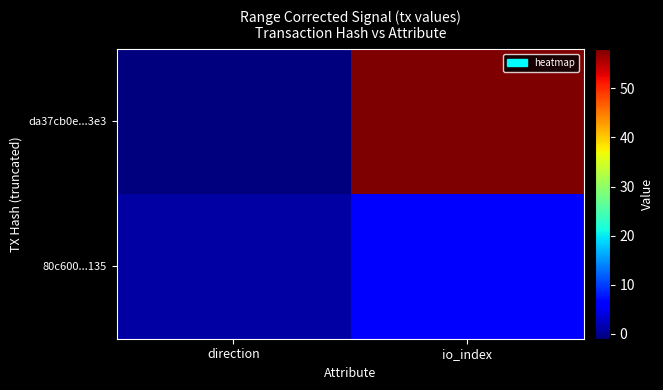

Rank the series at direction from lowest to highest value.

da37cb0e...3e3, 80c600...135